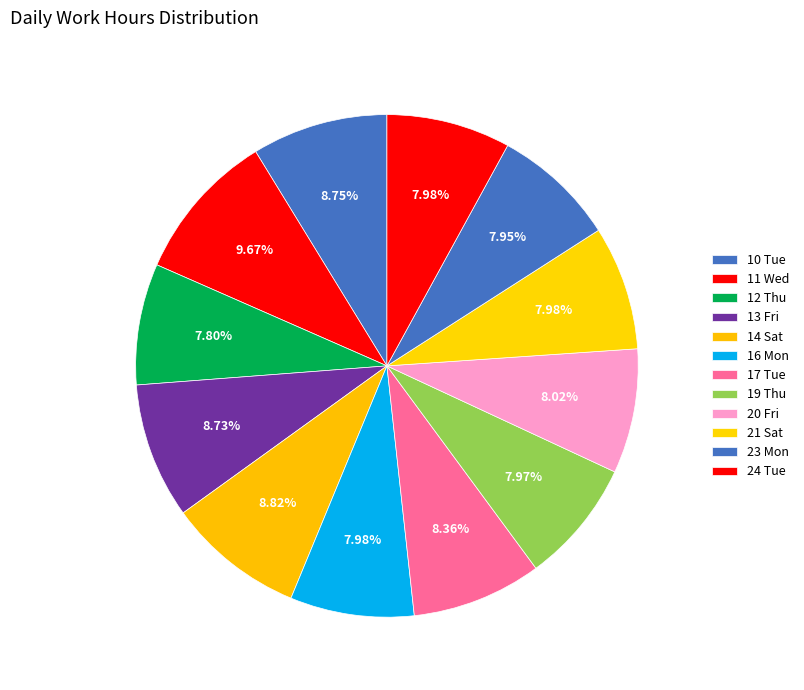

Is 14 Sat the majority of the pie?

No